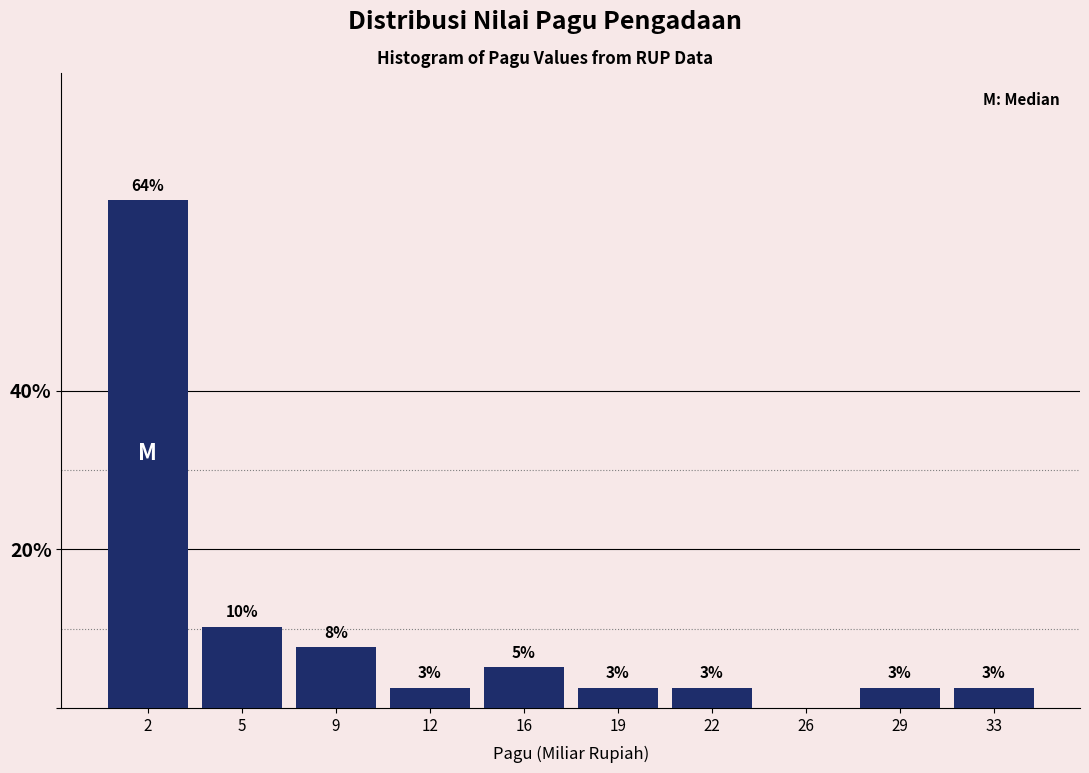

Are the bars horizontal?

No